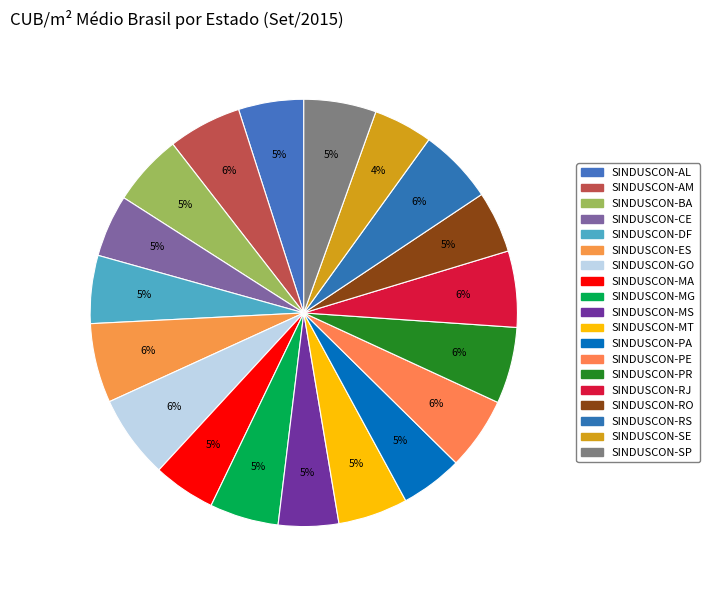

How many slices are in this pie chart?

19